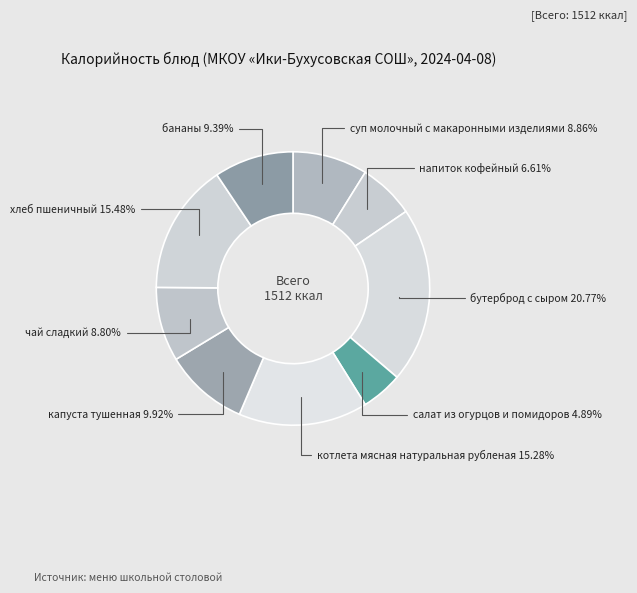

Which slice is the largest?

бутерброд с сыром